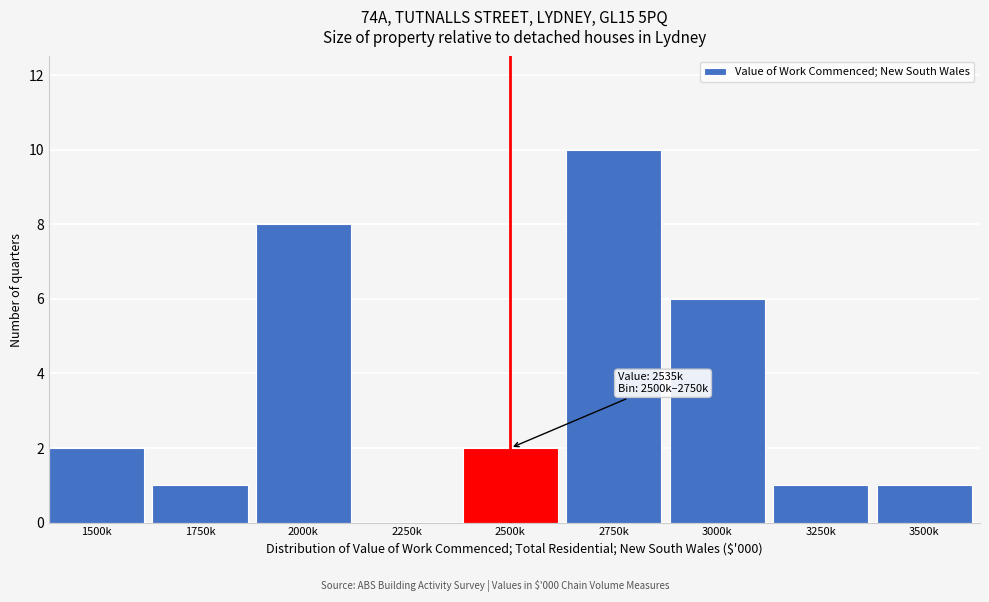

Reading left to right, list all the values displayed in this chart.

1500k=2	1750k=1	2000k=8	2250k=0	2500k=2	2750k=10	3000k=6	3250k=1	3500k=1